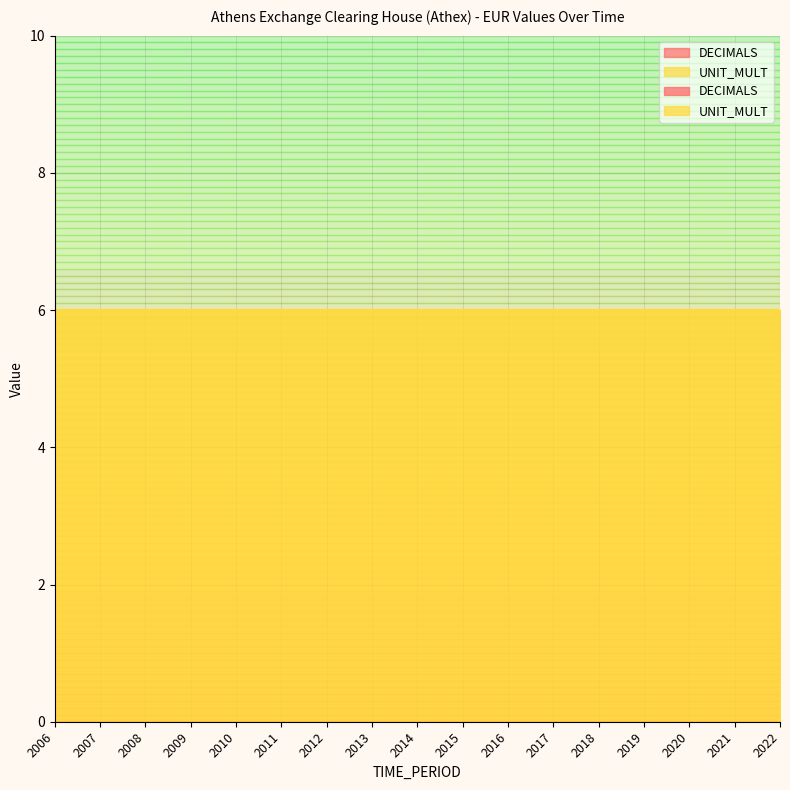

Where is UNIT_MULT nearest to the value 6?

2006